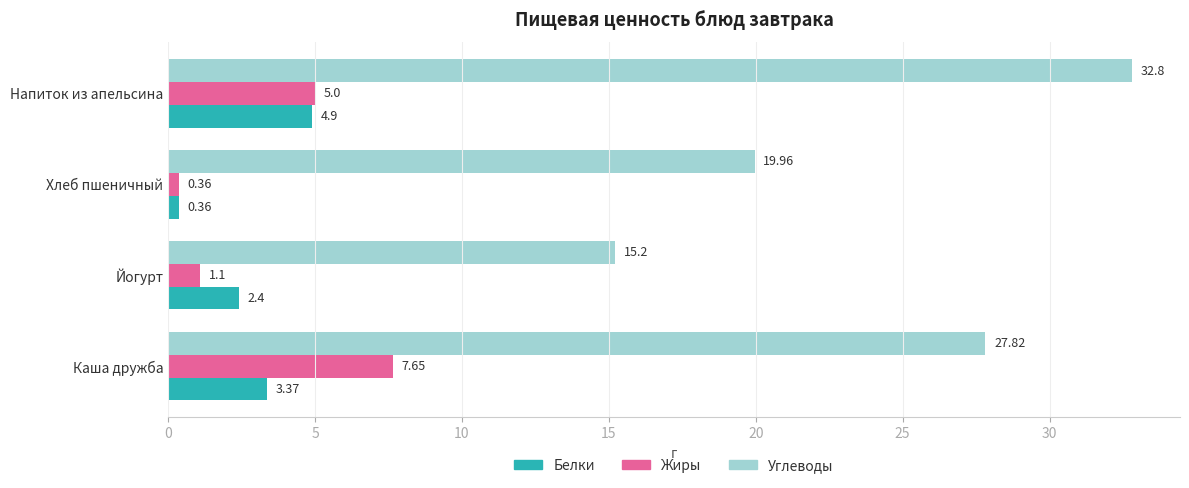

At which category does the chart reach its peak across all series?

Напиток из апельсина